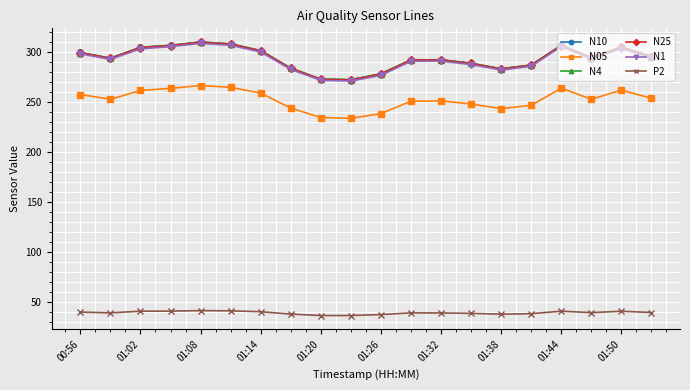

At how many categories does at least one series exceed 151?

20